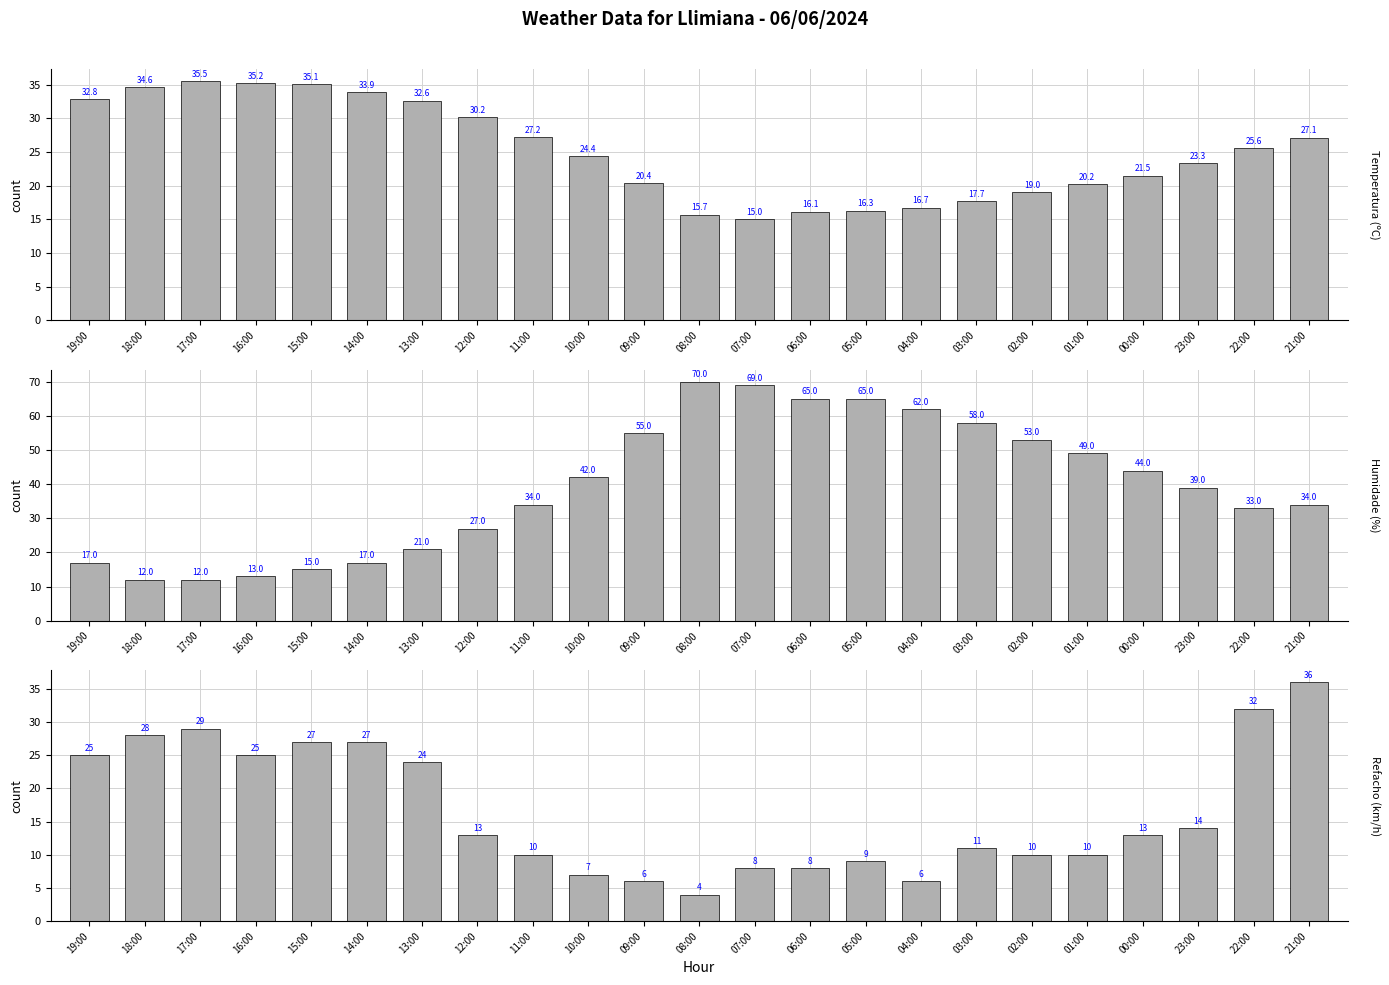

Which has a higher value, 09:00 or 15:00?

15:00